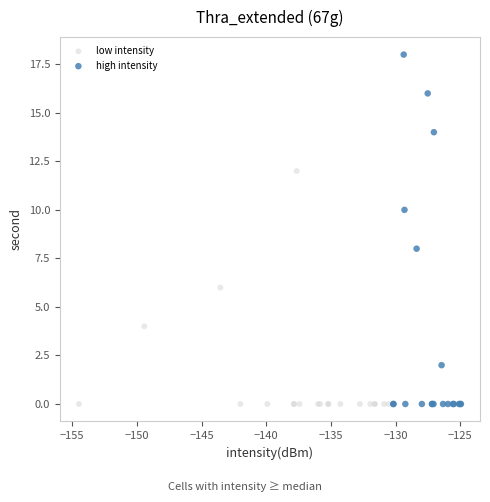

Which series reaches the maximum Y coordinate?

high intensity